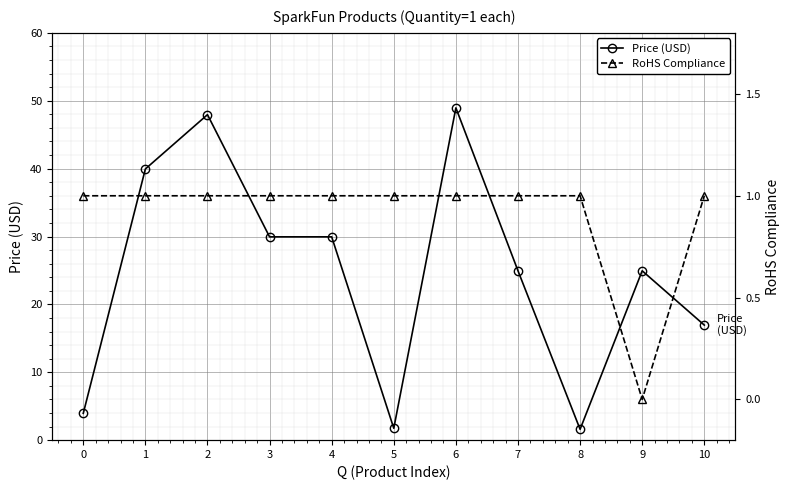

At which category is the sum across all series the highest?

6